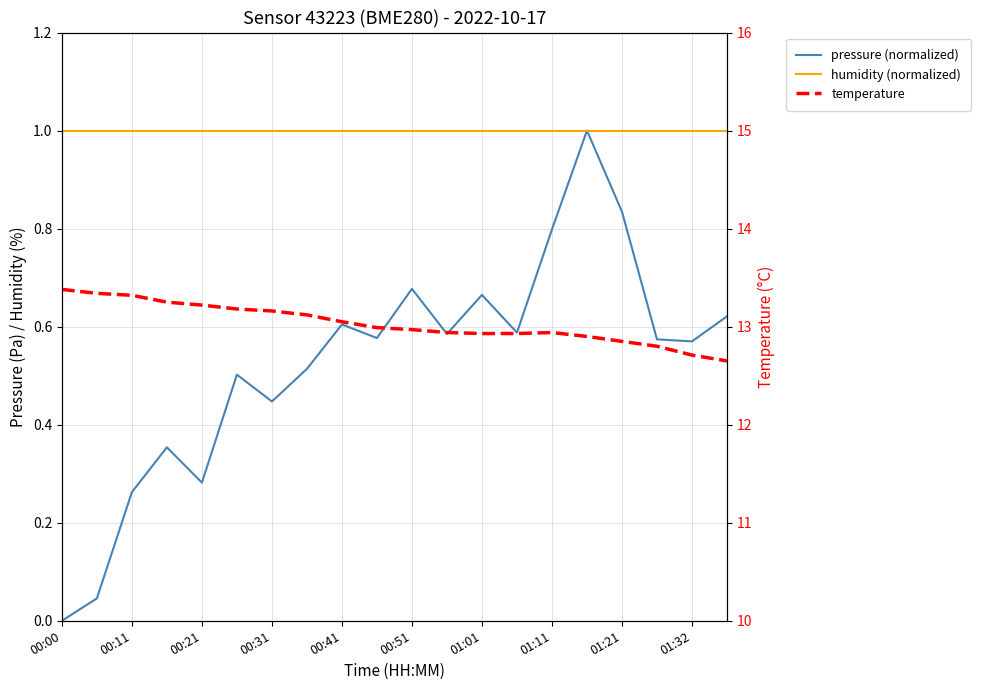

True or false: humidity (normalized) and pressure (normalized) intersect in this chart.

False